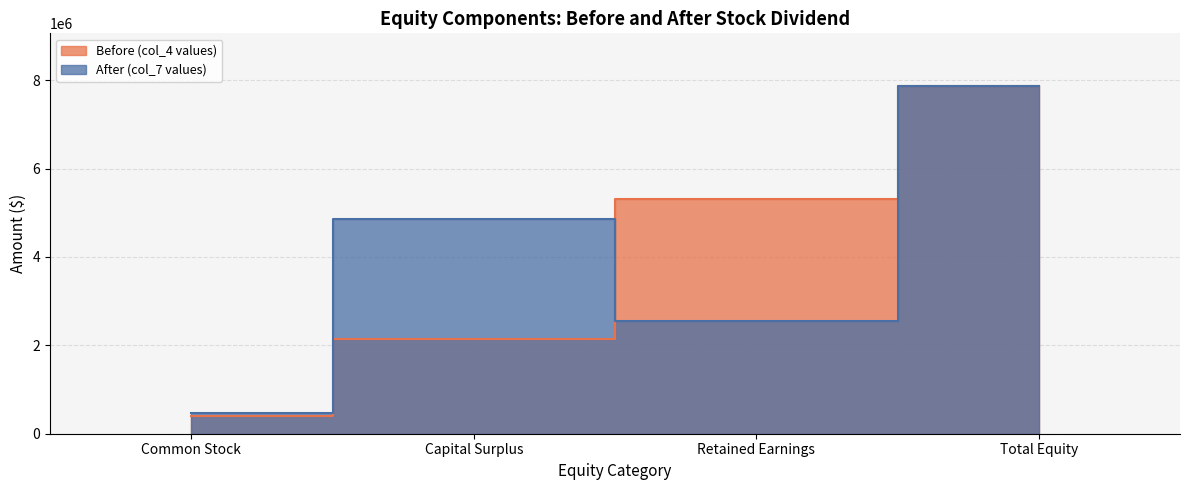

Which series has the widest spread of values?

Before (col_4 values)